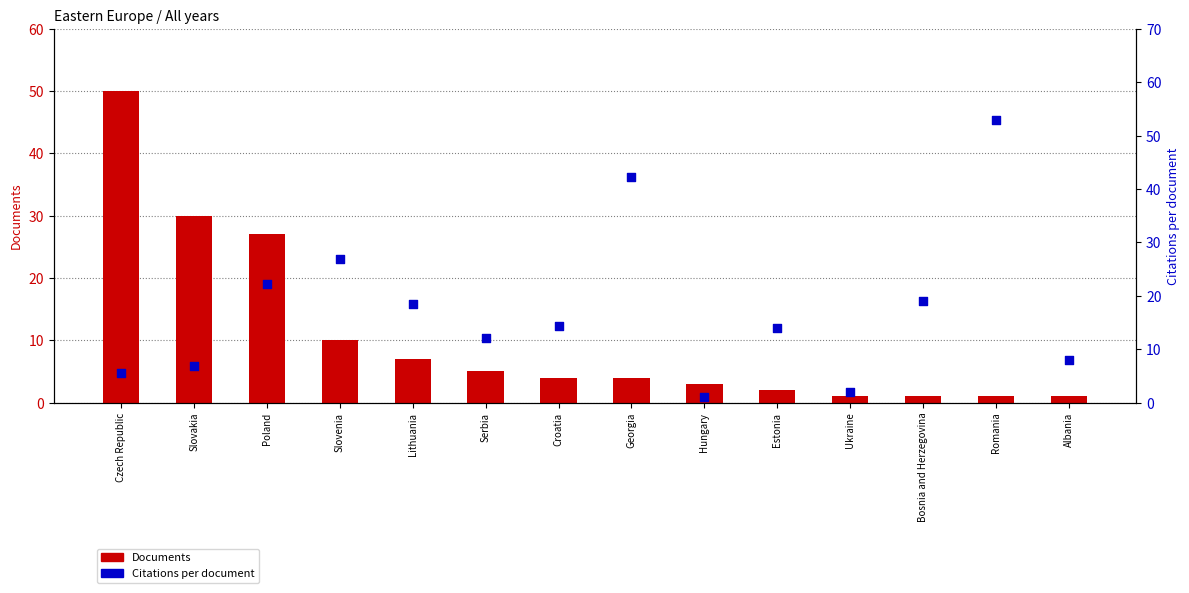

Which series contains the lowest Y value?

Documents